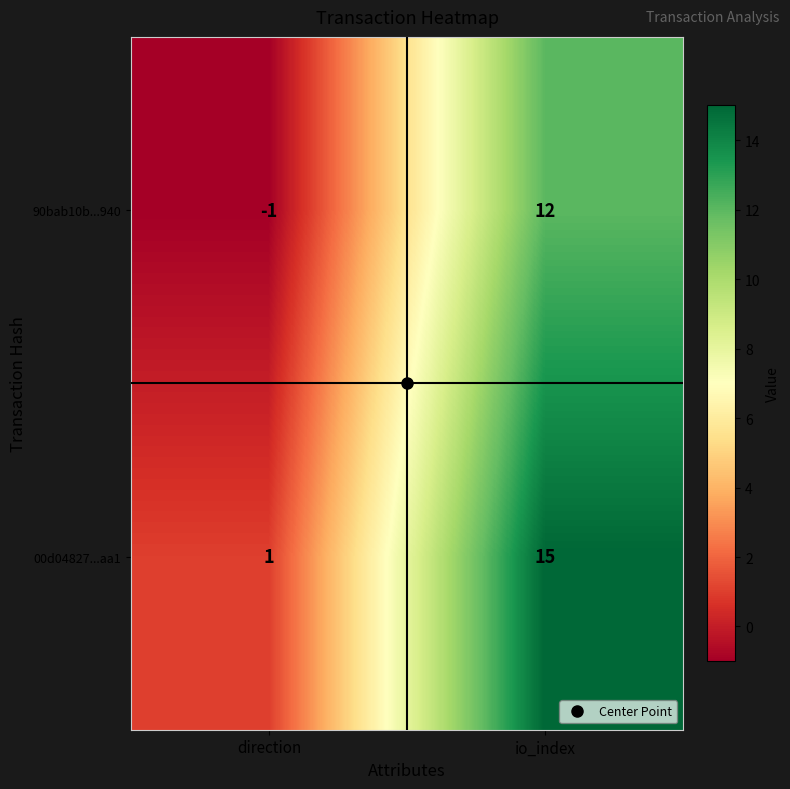

Which label corresponds to the smallest value in the chart?

direction